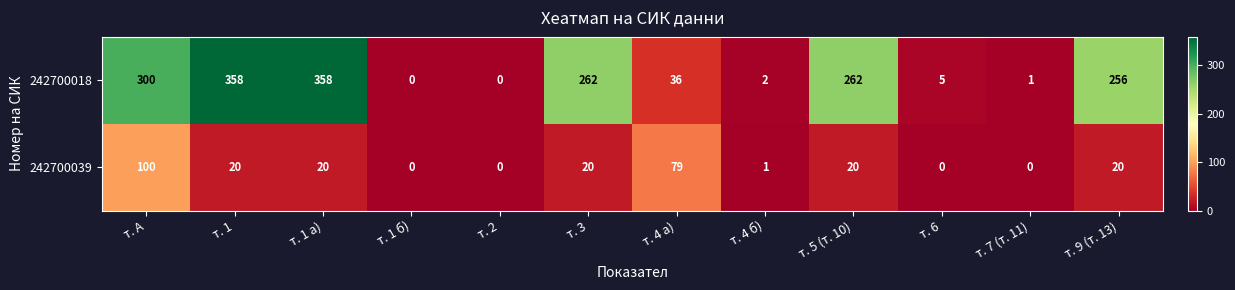

What is the difference between the maximum and minimum values in the 242700039 series?

100